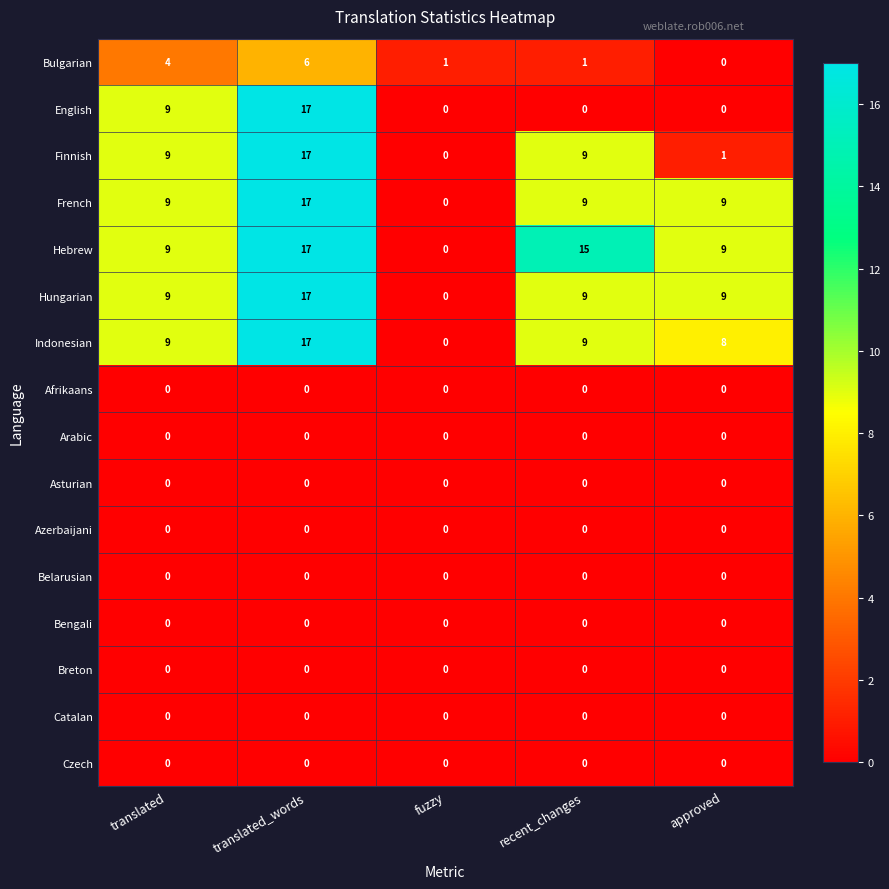

Which series has the largest total across all categories?

Hebrew